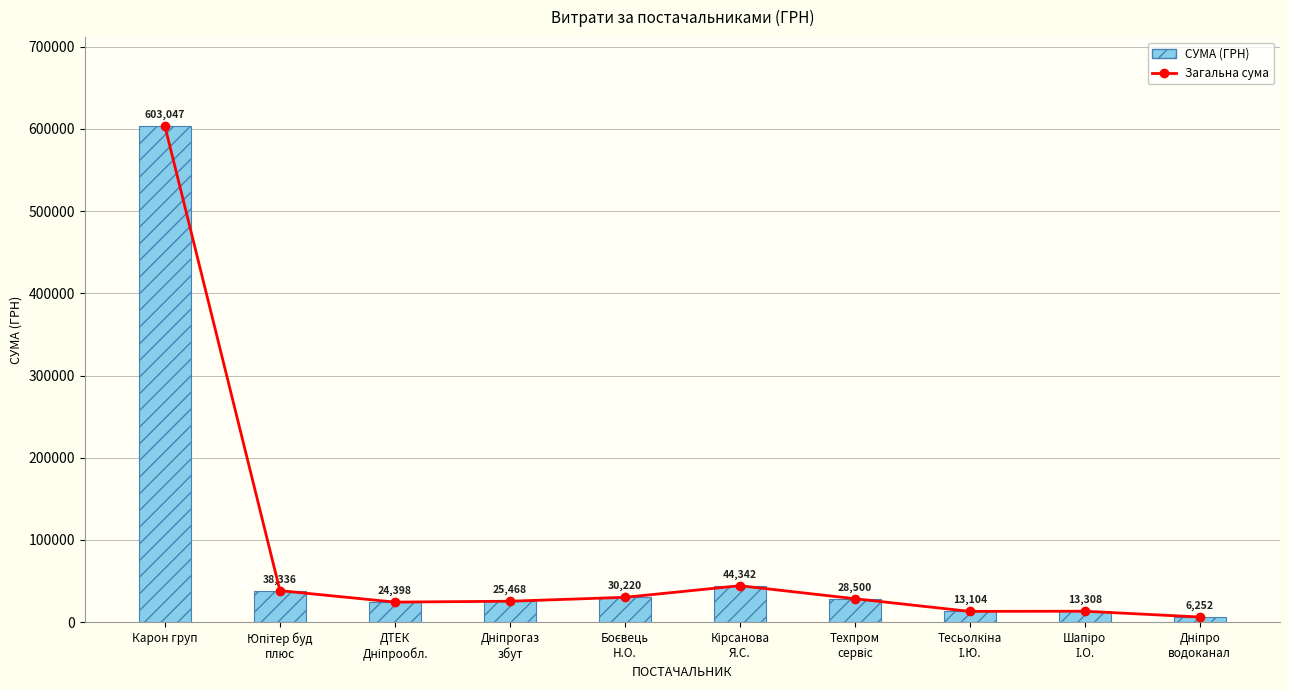

Rank the series by their maximum value, from highest to lowest.

Загальна сума, СУМА (ГРН)